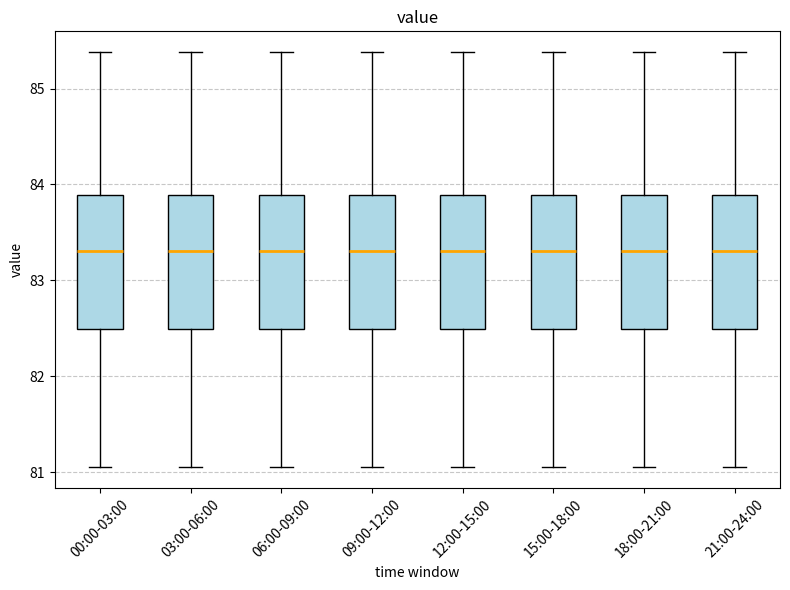

Reading left to right, transcribe this box plot: for each box, give where its median line is, the range the box spans, and where its two whiskers end, as read against the y-axis. The values are not printed on the chart, so give them approximately, as read against the axis.

00:00-03:00: median 83.3, box 82.5 to 83.9, whiskers 81.1 to 85.4
03:00-06:00: median 83.3, box 82.5 to 83.9, whiskers 81.1 to 85.4
06:00-09:00: median 83.3, box 82.5 to 83.9, whiskers 81.1 to 85.4
09:00-12:00: median 83.3, box 82.5 to 83.9, whiskers 81.1 to 85.4
12:00-15:00: median 83.3, box 82.5 to 83.9, whiskers 81.1 to 85.4
15:00-18:00: median 83.3, box 82.5 to 83.9, whiskers 81.1 to 85.4
18:00-21:00: median 83.3, box 82.5 to 83.9, whiskers 81.1 to 85.4
21:00-24:00: median 83.3, box 82.5 to 83.9, whiskers 81.1 to 85.4